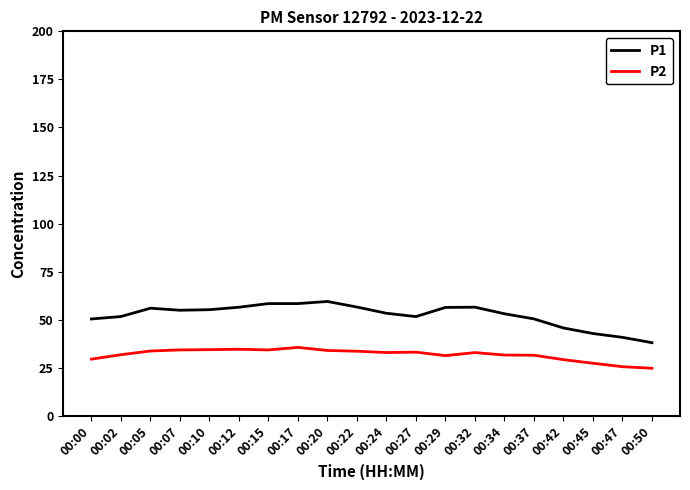

What is the difference between the highest and lowest values at 00:50?

13.3